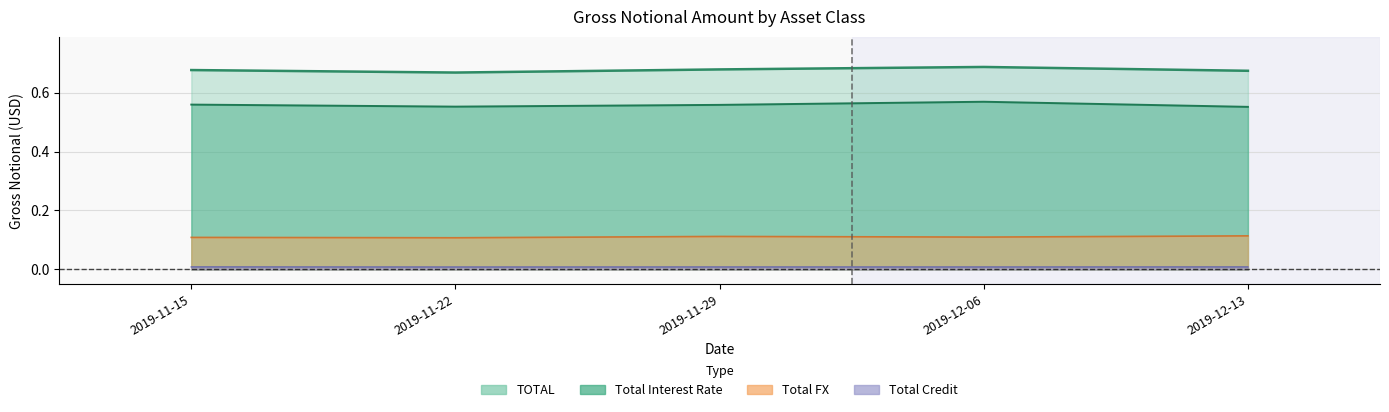

The TOTAL series shows 0.7 at 2019-11-15. True or false?

True